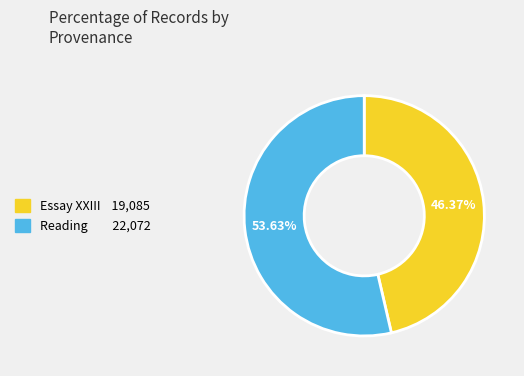

How many segments does this pie chart have?

2